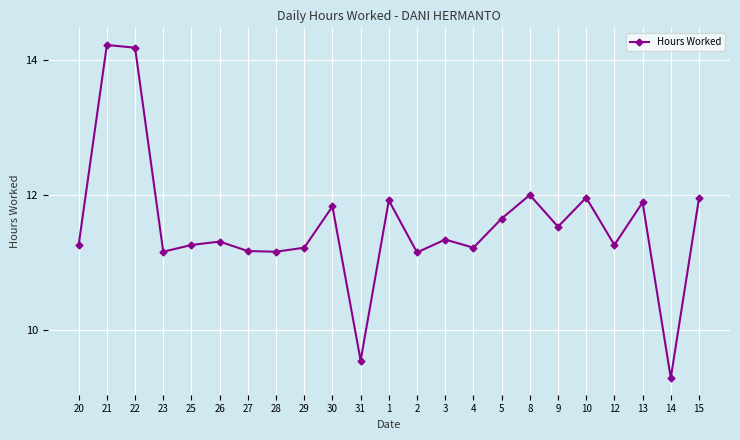

The value at 30 is 11.8. True or false?

True